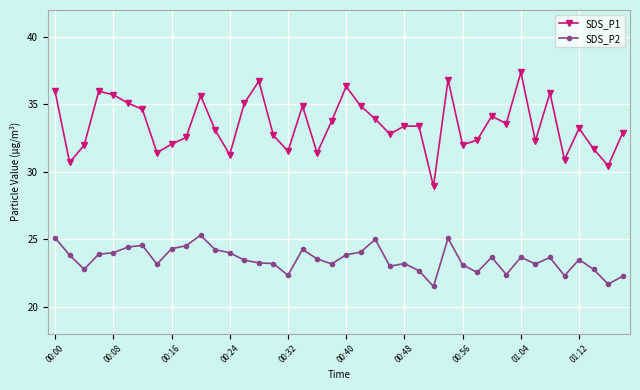

How many lines are shown in the chart?

2